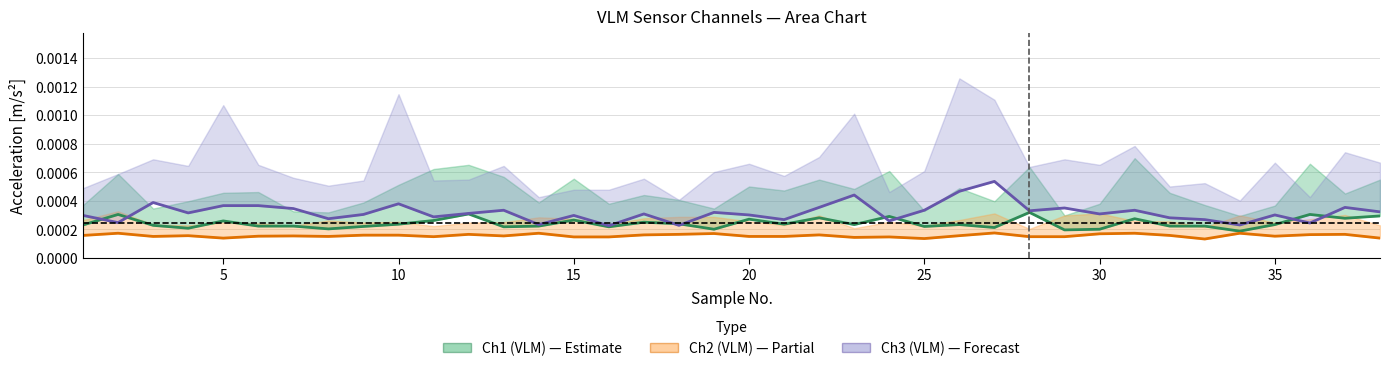

How many lines are shown in the chart?

3